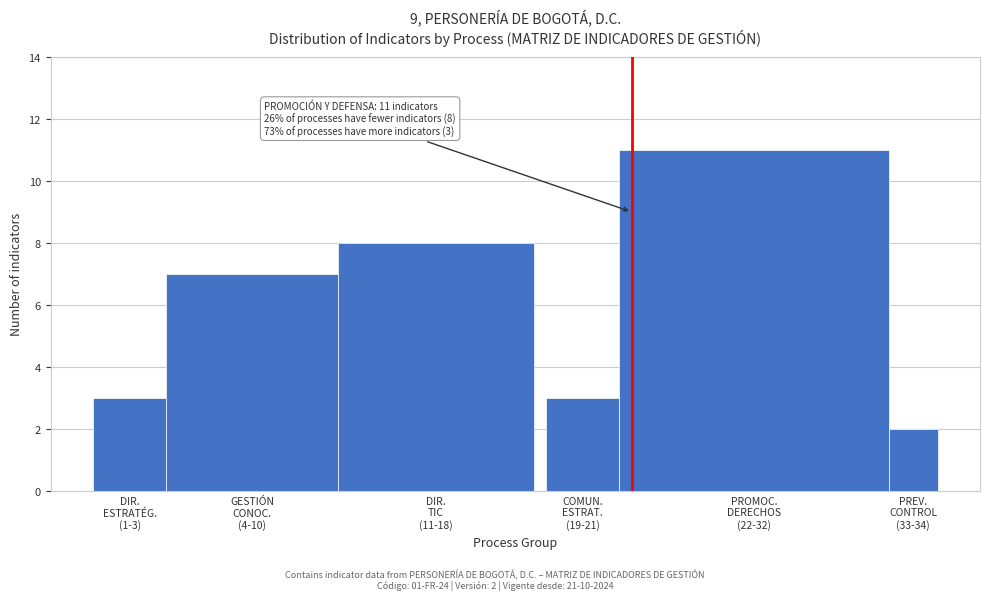

Reading left to right, extract all data points from this chart.

3	7	8	3	11	2